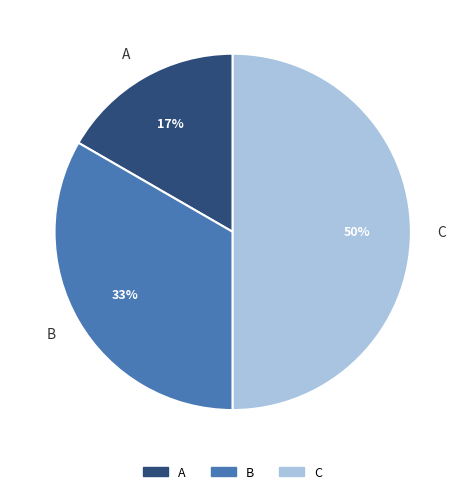

What is the smallest slice in the pie chart?

A